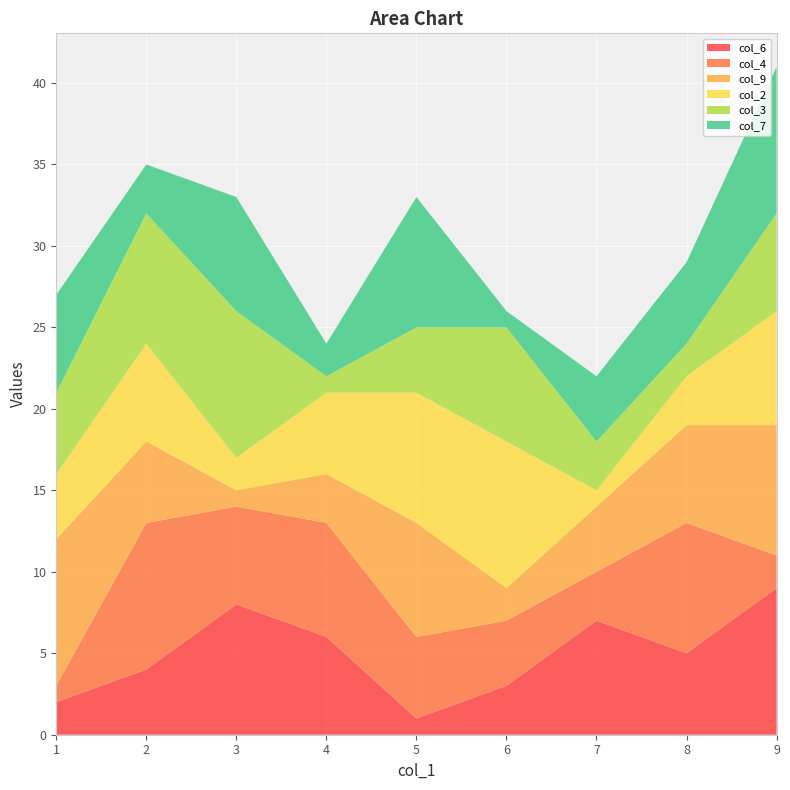

Reading left to right, what are all the values shown in this chart?

col_6: 2	4	8	6	1	3	7	5	9
col_4: 1	9	6	7	5	4	3	8	2
col_9: 9	5	1	3	7	2	4	6	8
col_2: 4	6	2	5	8	9	1	3	7
col_3: 5	8	9	1	4	7	3	2	6
col_7: 6	3	7	2	8	1	4	5	9